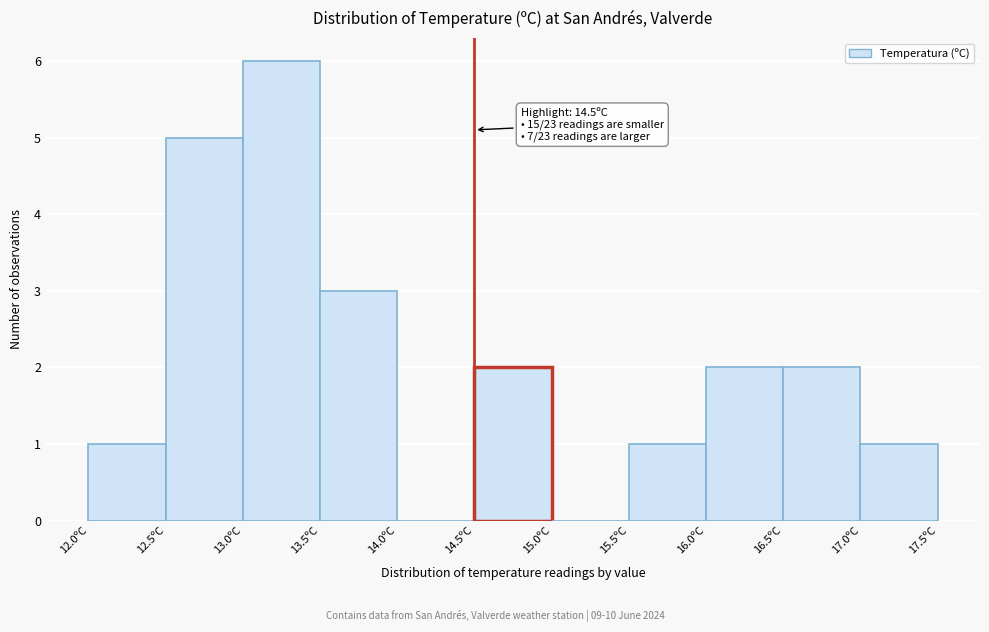

Over which range of the x-axis is the bar tallest?

13.0 to 13.5